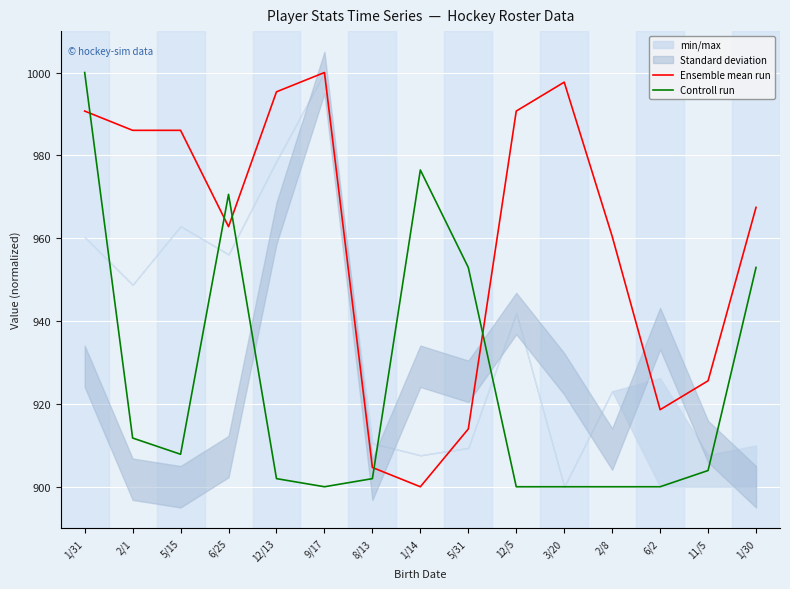

Rank the series at 6/25 from lowest to highest value.

Ensemble mean run, Controll run